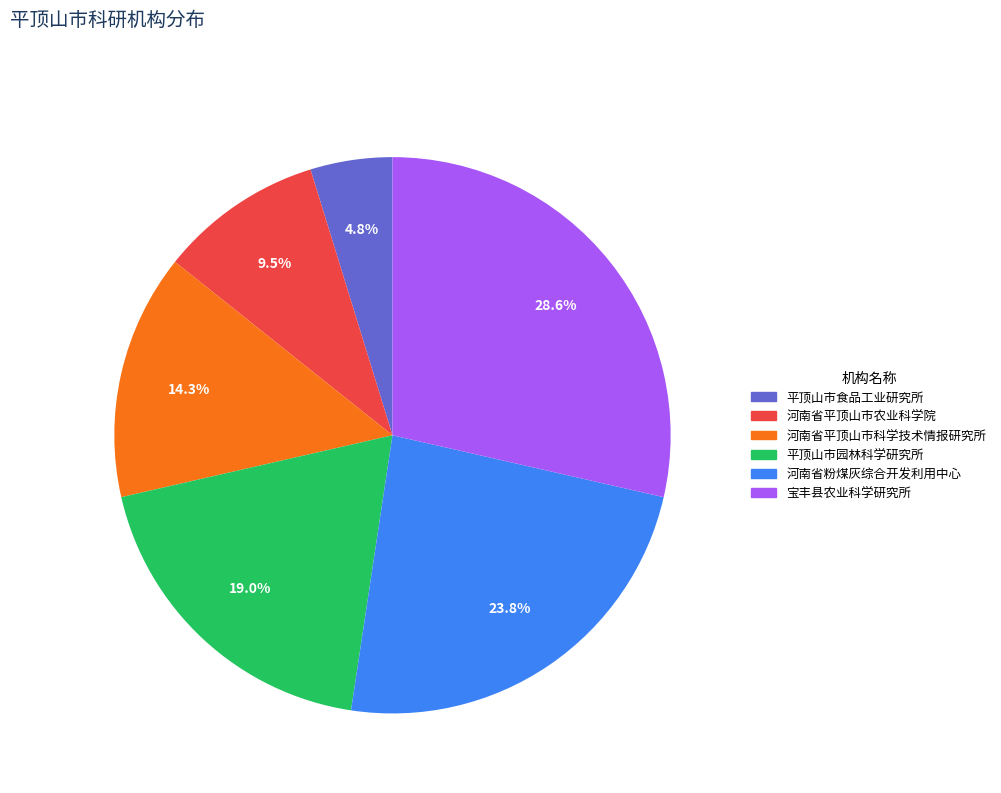

The 宝丰县农业科学研究所 slice represents 20% of the pie. True or false?

False